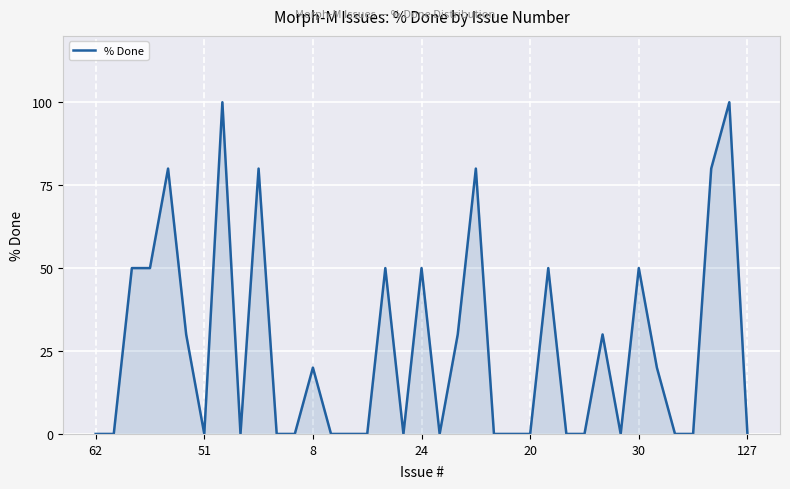

What is the greatest value displayed?

100